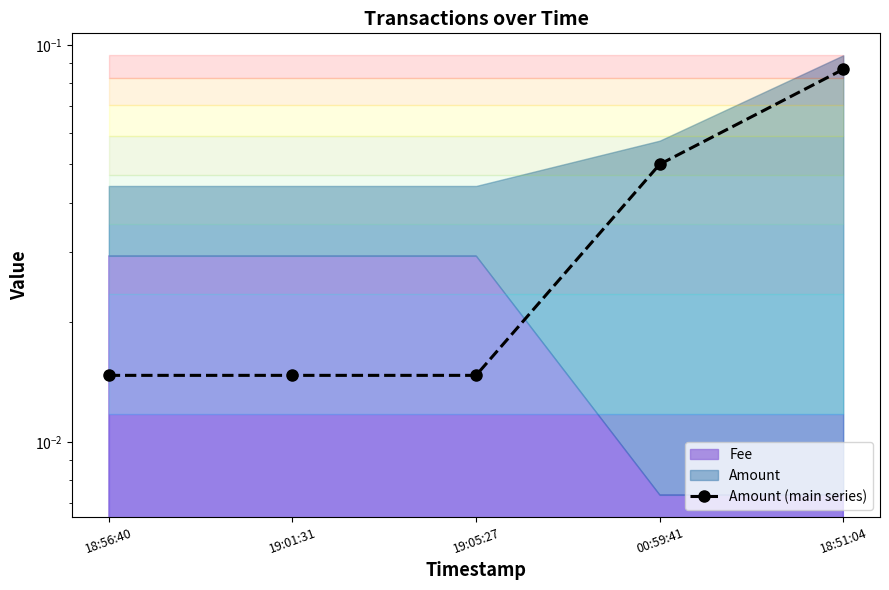

Count the values in the range 0 to 1.

5